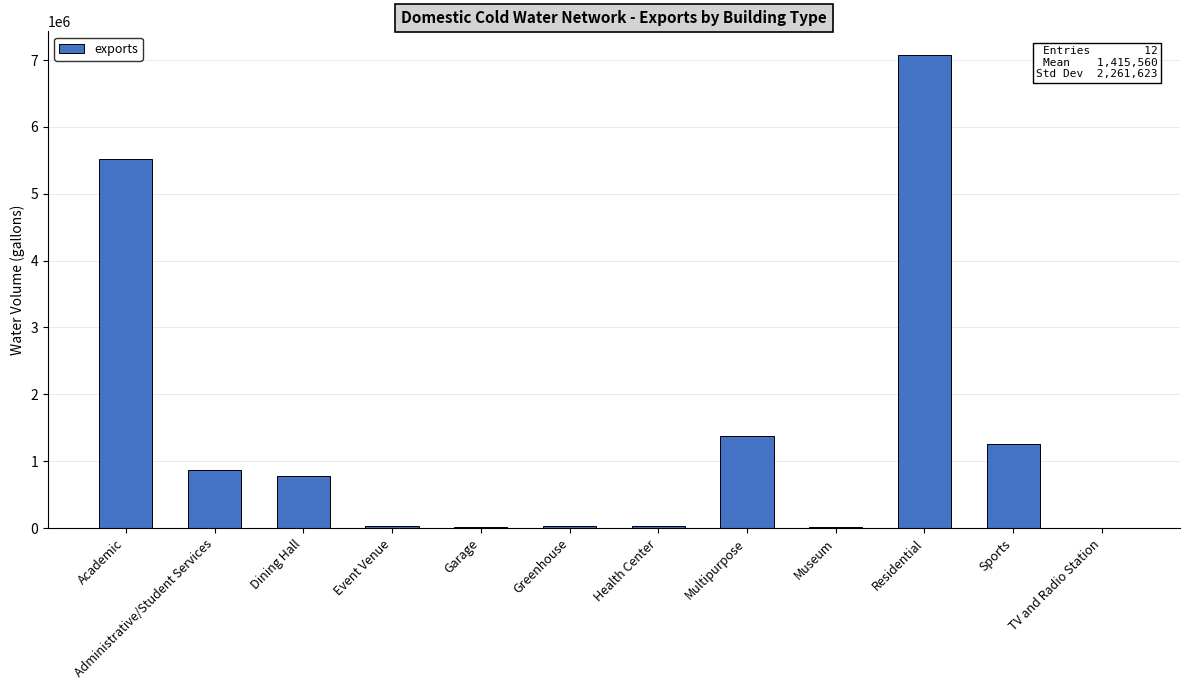

What is the maximum value shown in the chart?

7075009